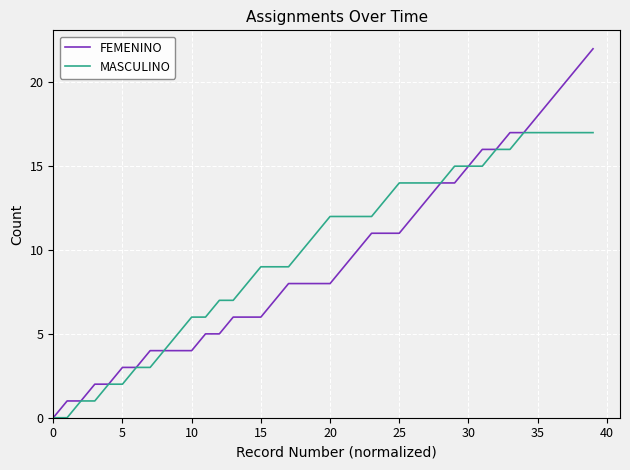

What is the difference between the maximum and minimum values in the MASCULINO series?

17